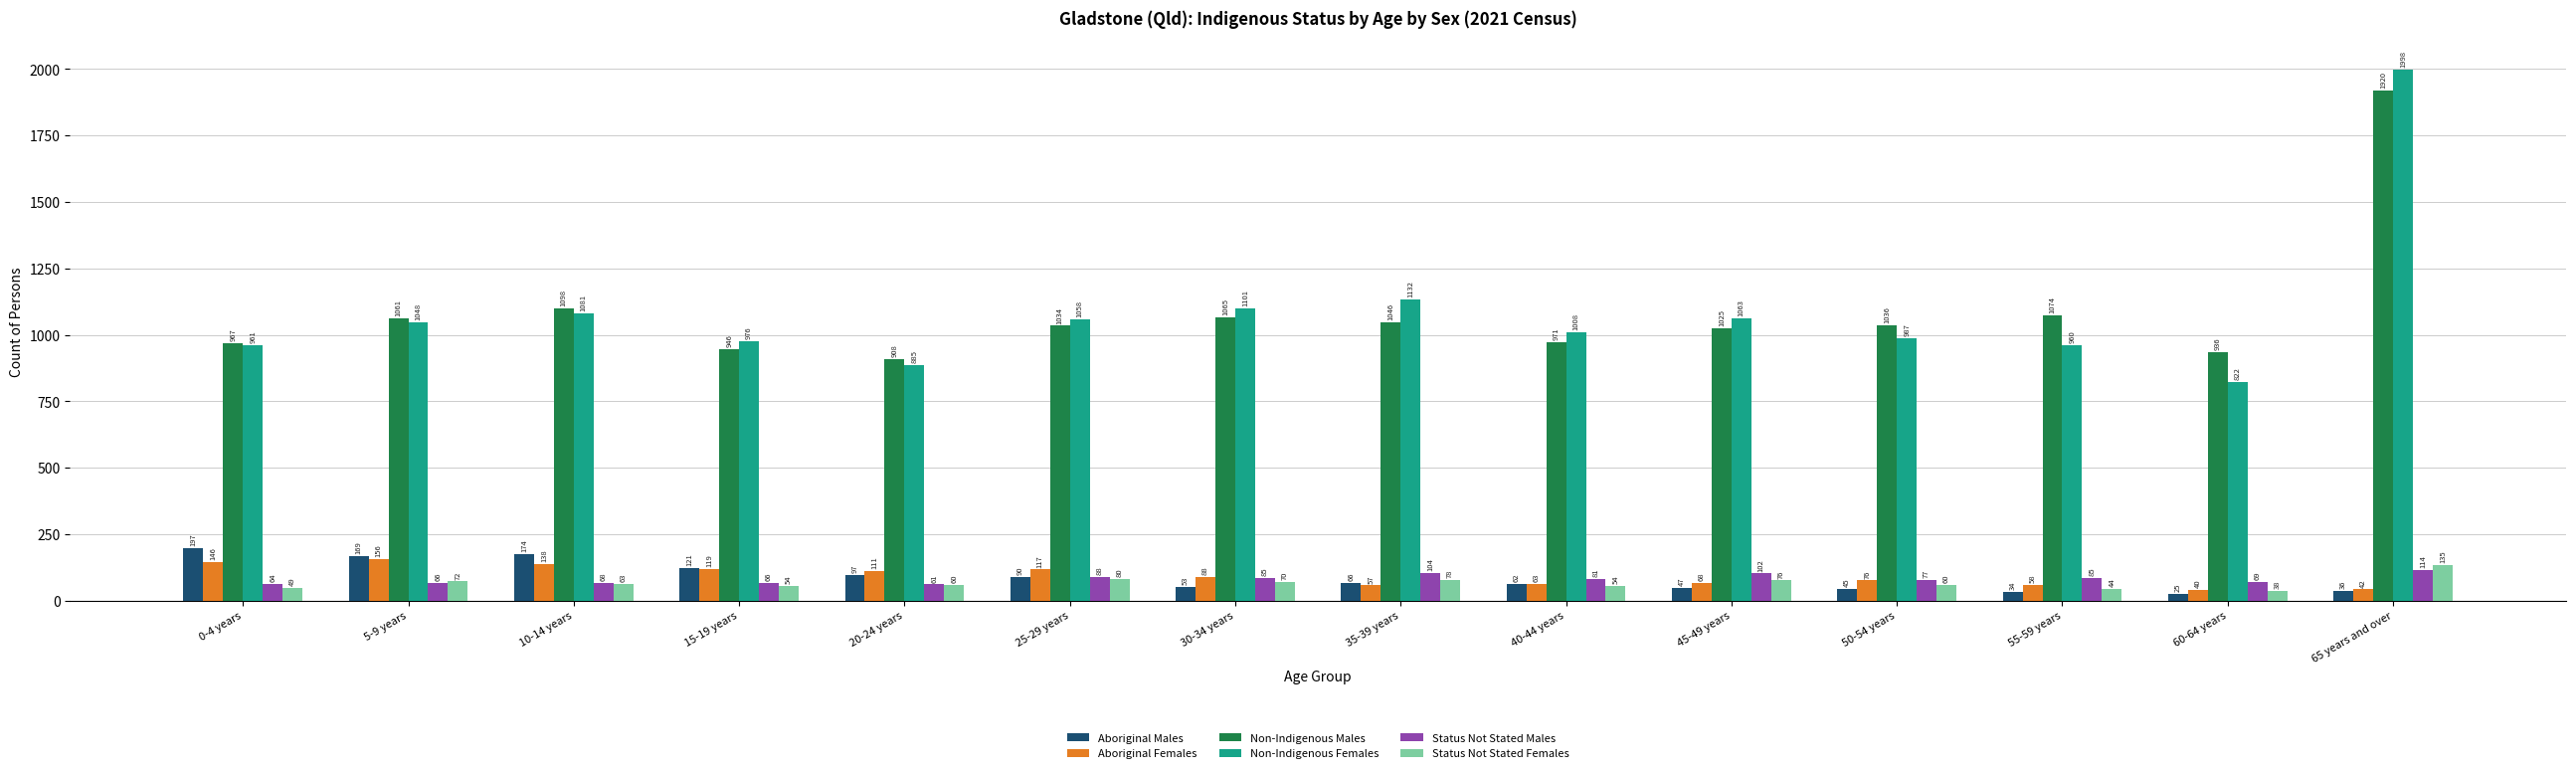

What is the sum of the Aboriginal Males values at 0-4 years and 50-54 years?

242